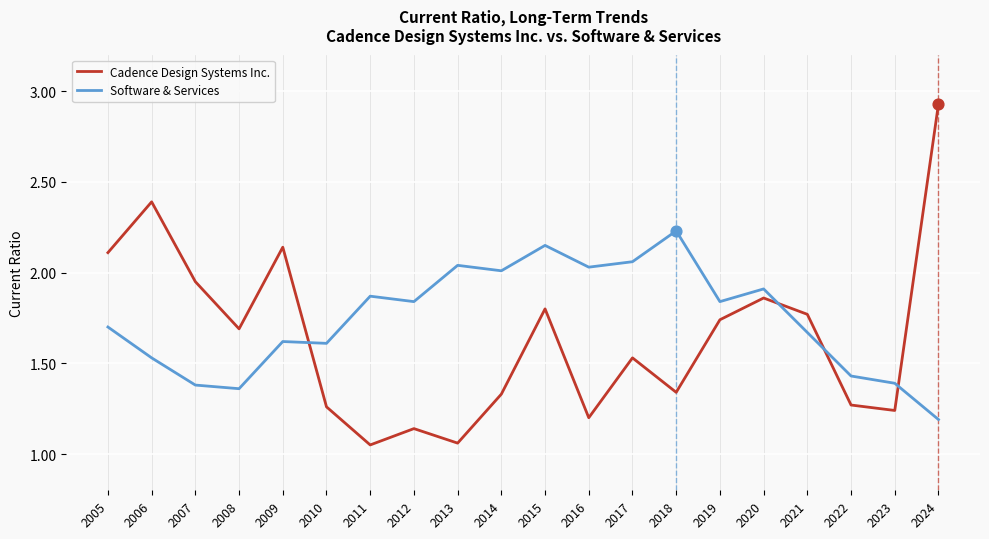

What is the spread (max minus min) of values at 2008?

0.3